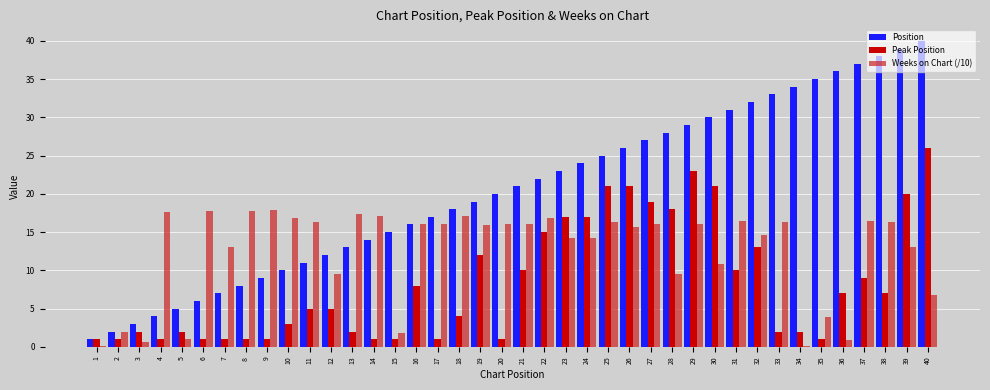

Is it true that Weeks on Chart (/10) equals 14.6 at 32?

True